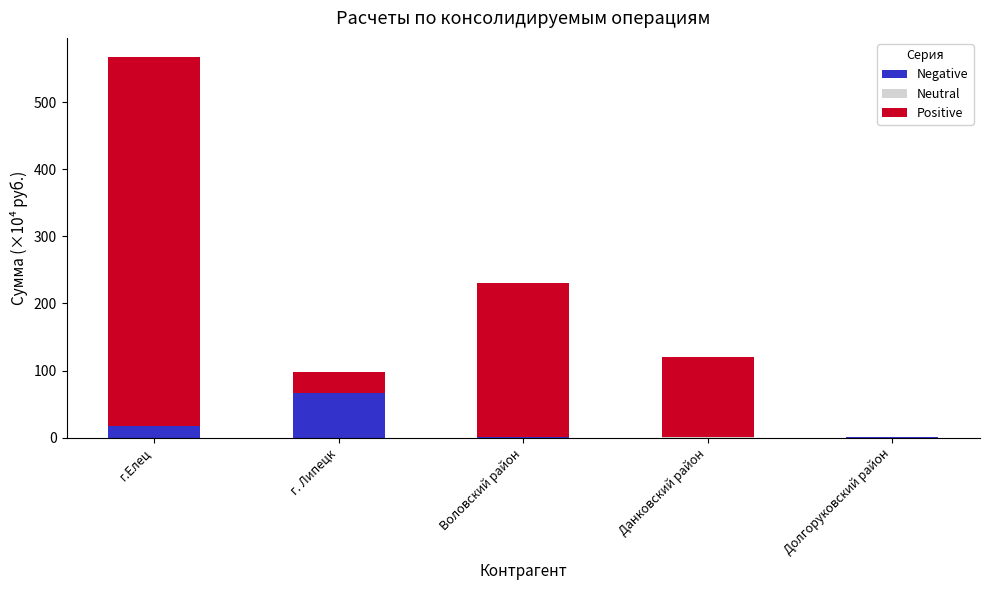

At which category is the sum across all series the highest?

г.Елец